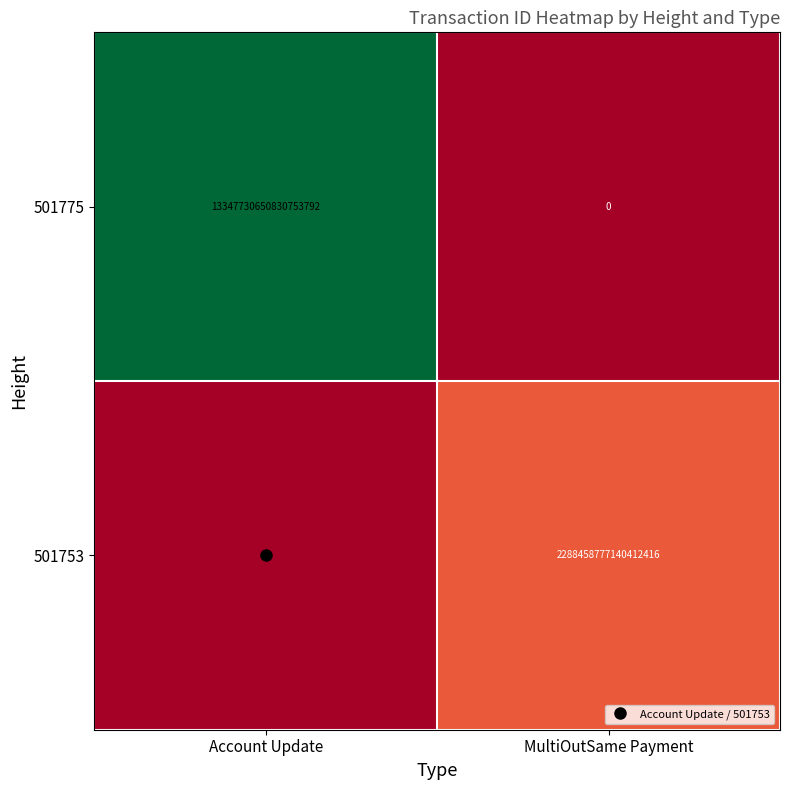

Which series has the widest spread of values?

501775